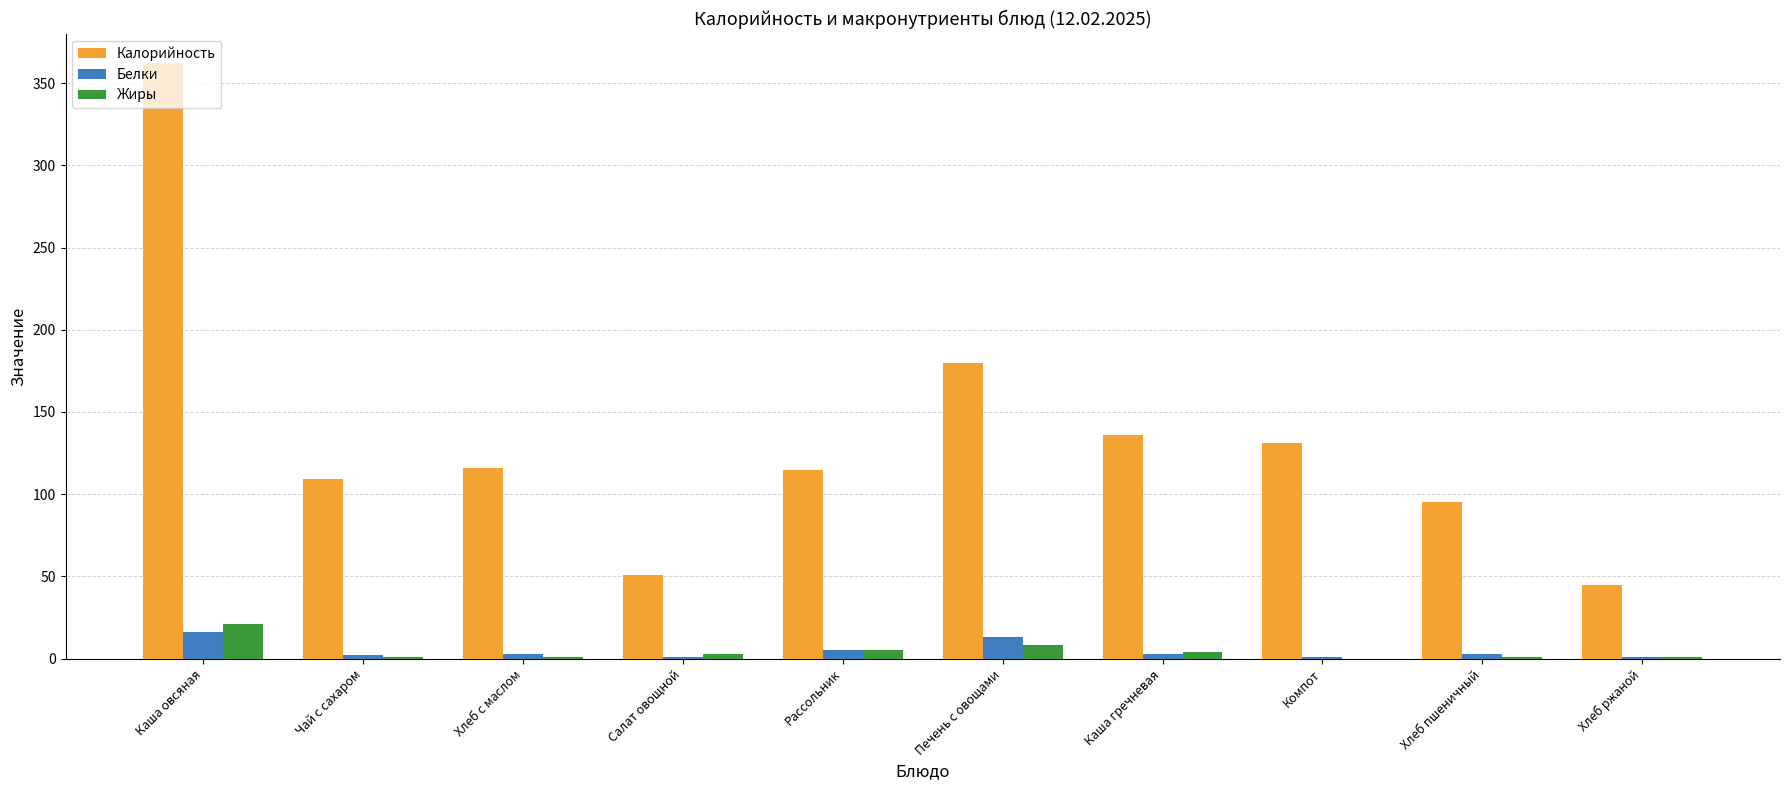

Where does the Жиры series first go above 3?

Каша овсяная